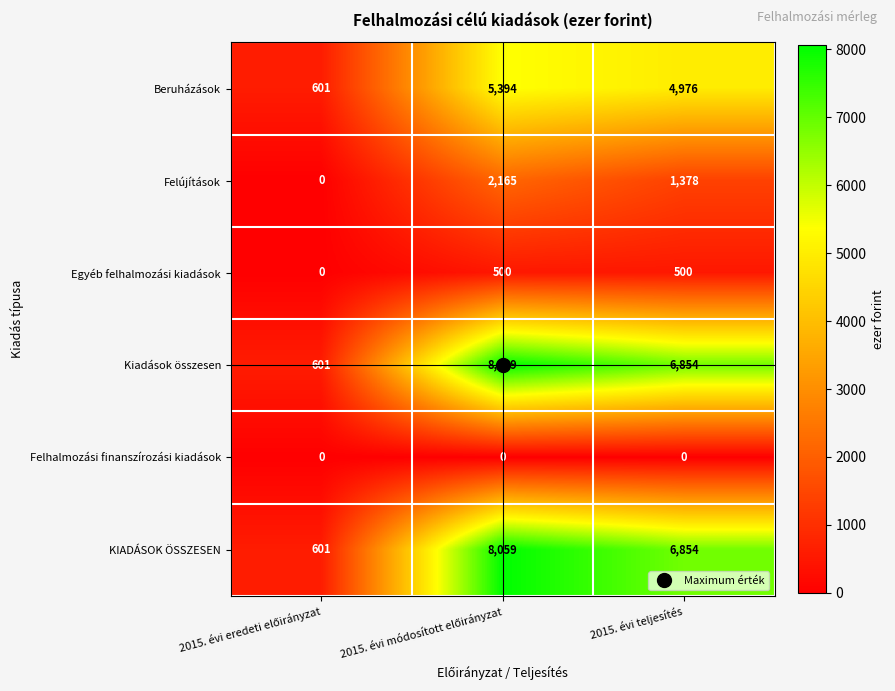

Is it true that Felújítások equals 1378 at 2015. évi teljesítés?

True